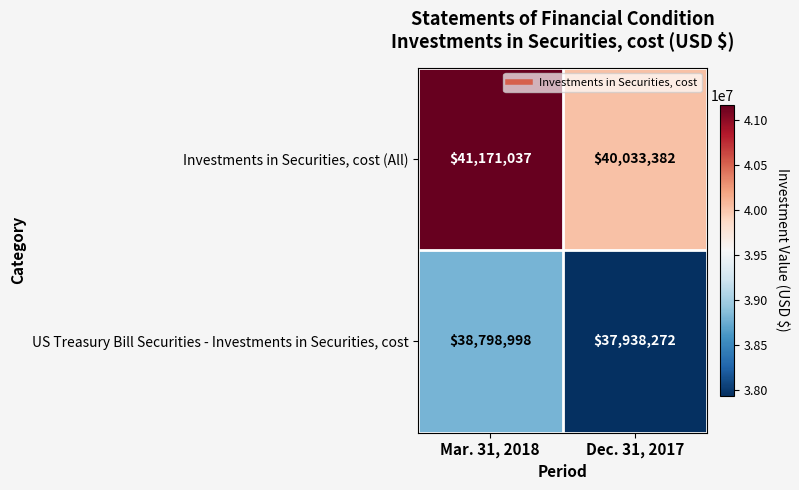

At which label does US Treasury Bill Securities - Investments in Securities, cost reach its minimum?

Dec. 31, 2017